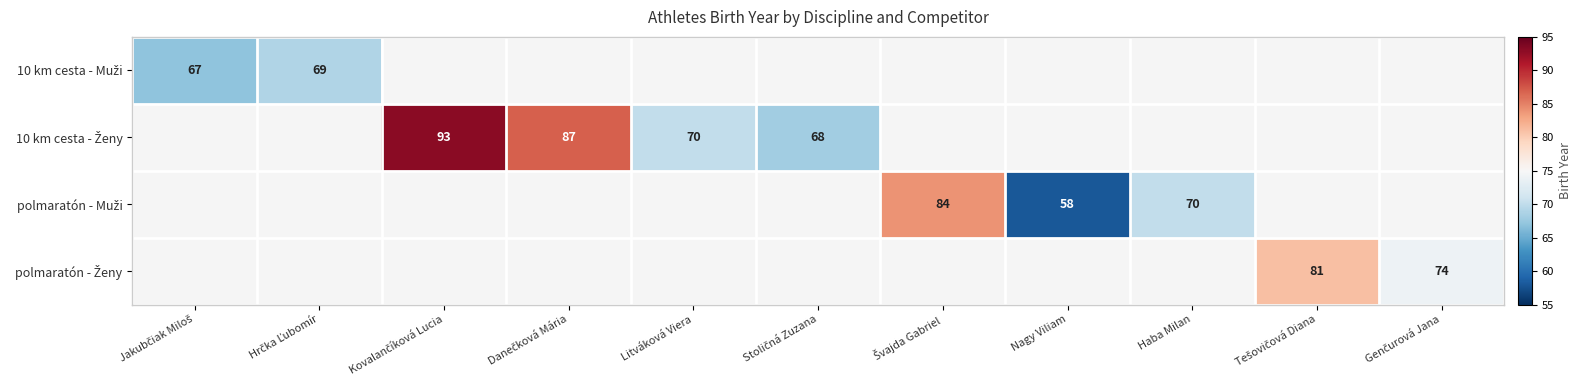

How many values in 10 km cesta - Ženy are above zero?

4